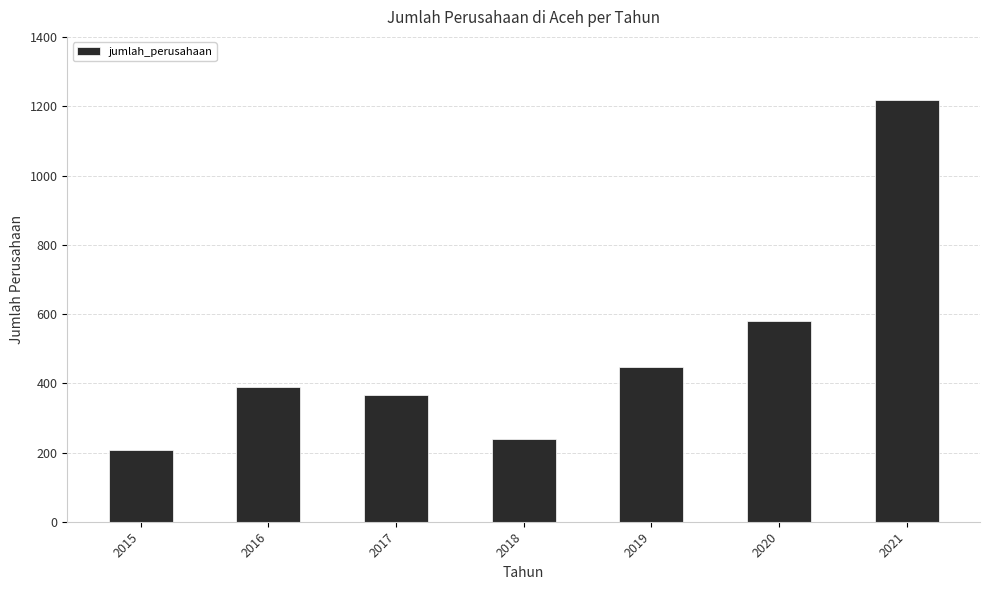

What is the difference between the maximum and minimum values?

1011